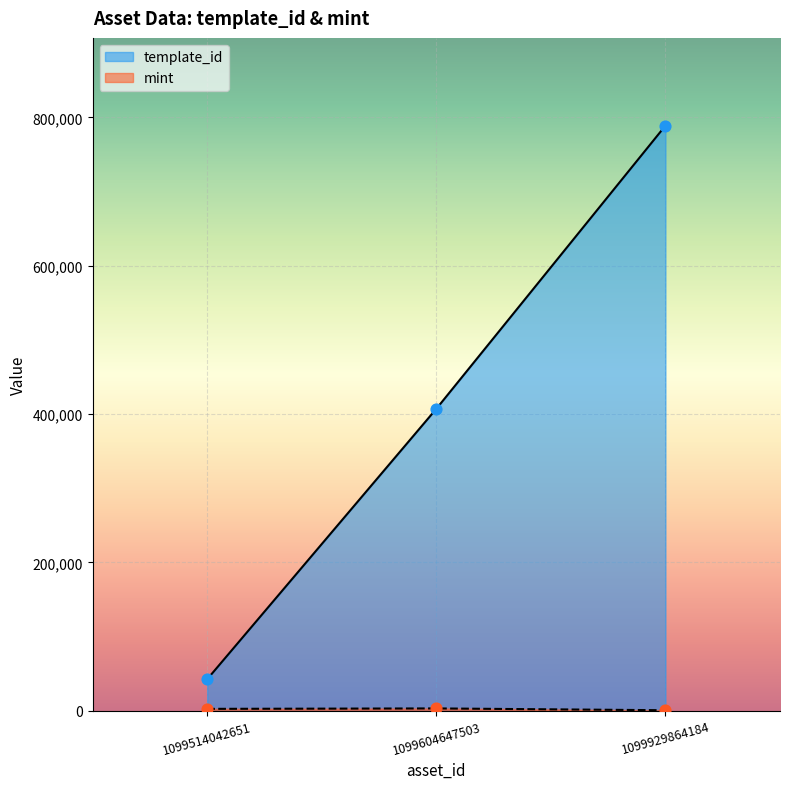

What are all the series names shown in the legend?

template_id, mint